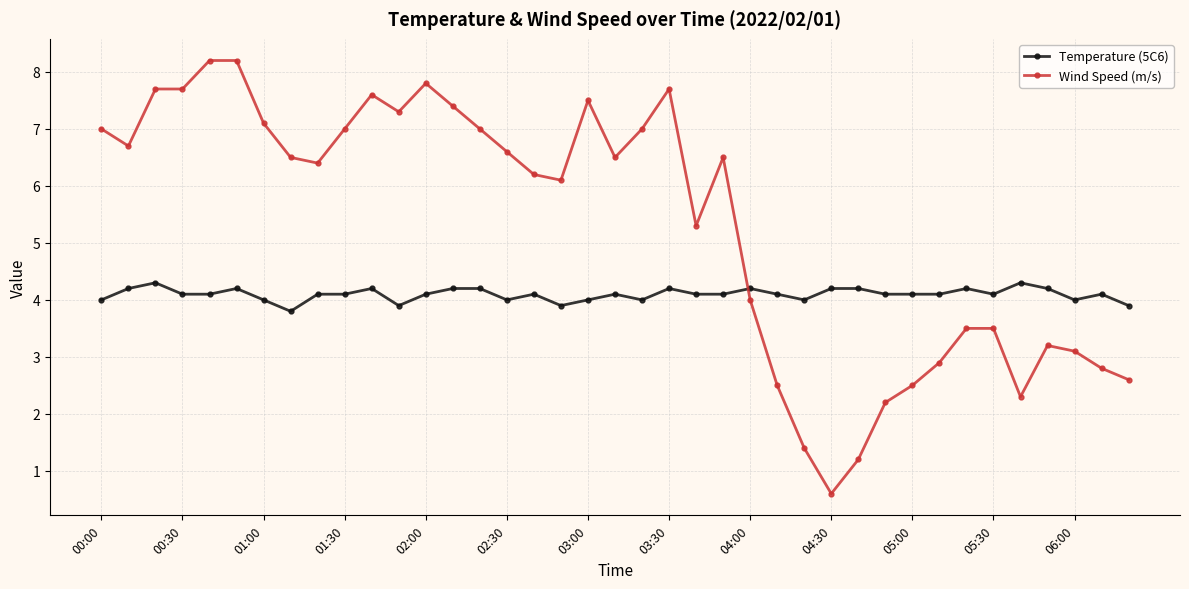

True or false: Temperature (5C6) and Wind Speed (m/s) cross at least once.

True